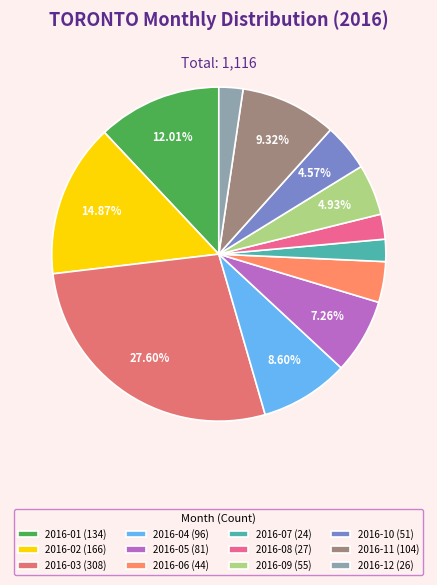

Does 2016-02 represent more than half of the total?

No